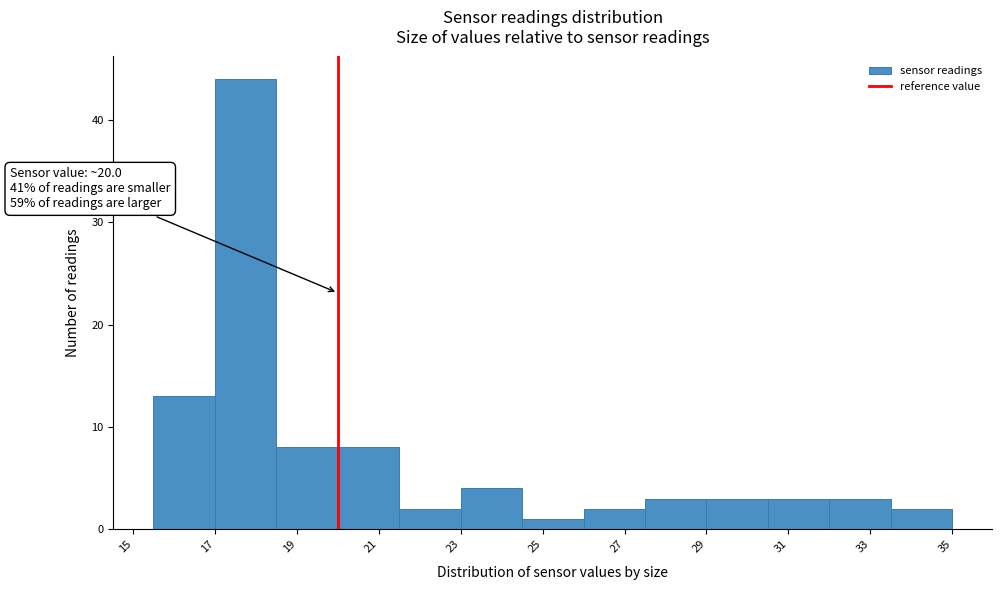

Which range on the x-axis has the tallest bar?

17.0 to 18.5